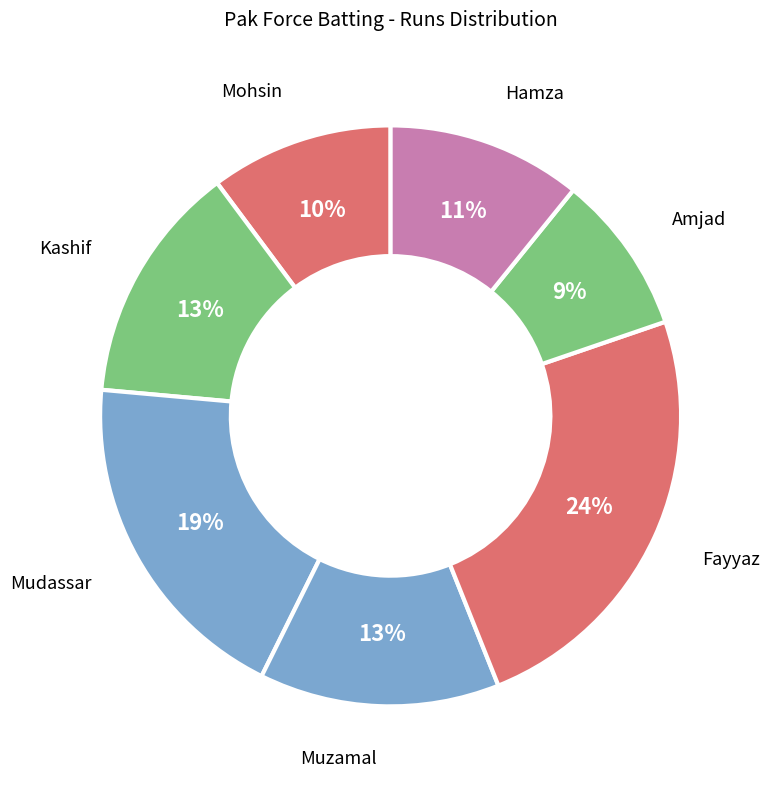

Which has a higher value, Hamza or Mudassar?

Mudassar